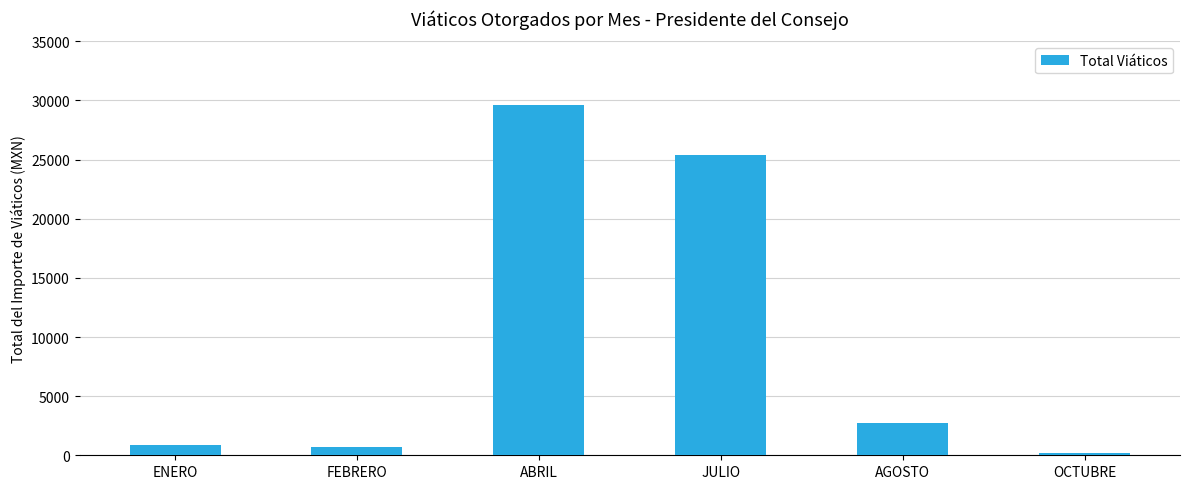

What is the sum of the values at JULIO and AGOSTO?

28105.0